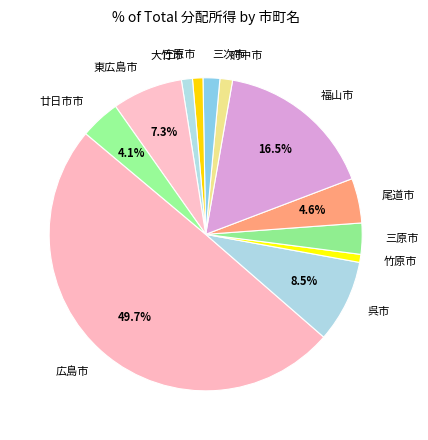

What is the largest slice in the pie chart?

広島市